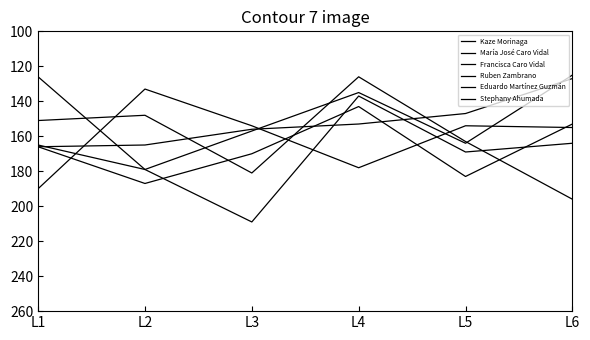

Where is María José Caro Vidal nearest to the value 167?

L5